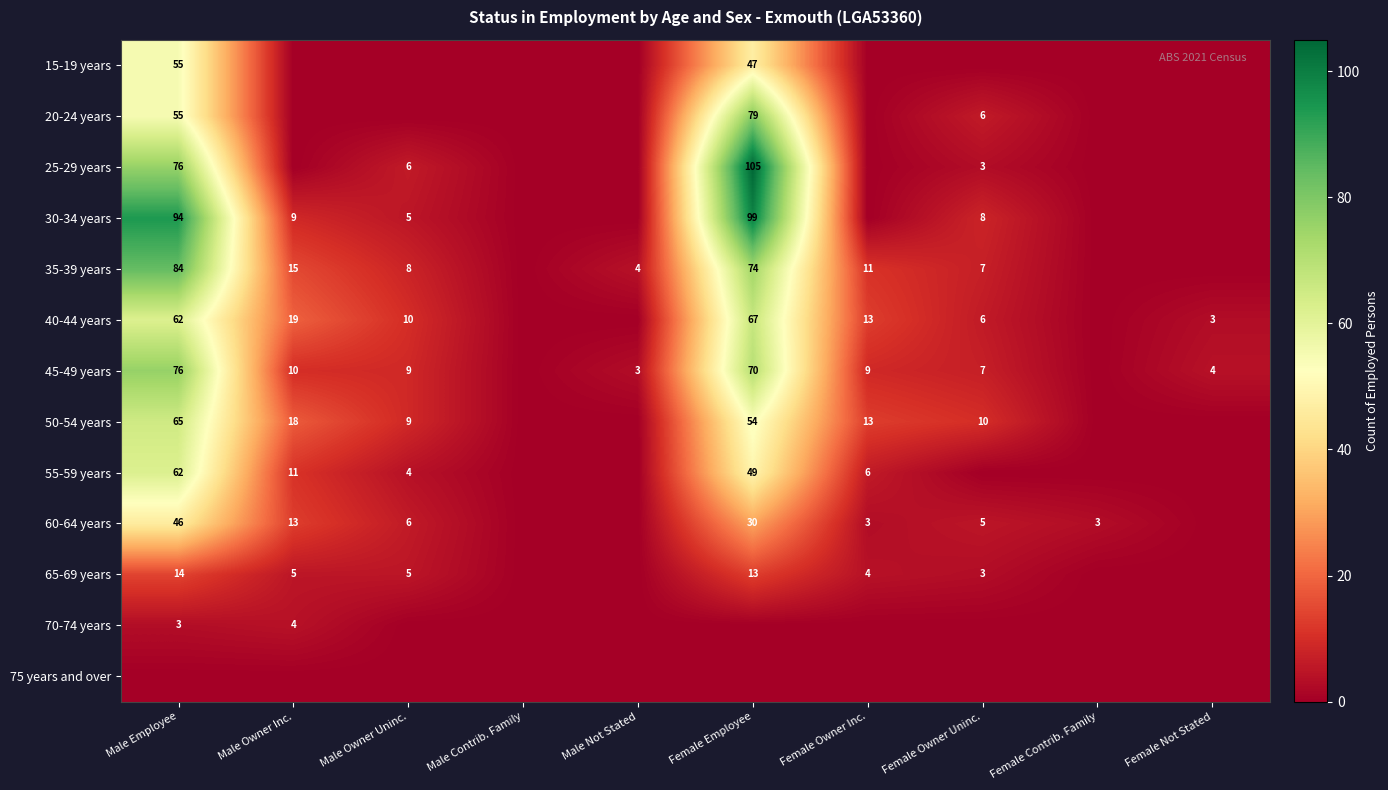

What is the difference between the 35-39 years values at Female Employee and Male Owner Inc.?

59